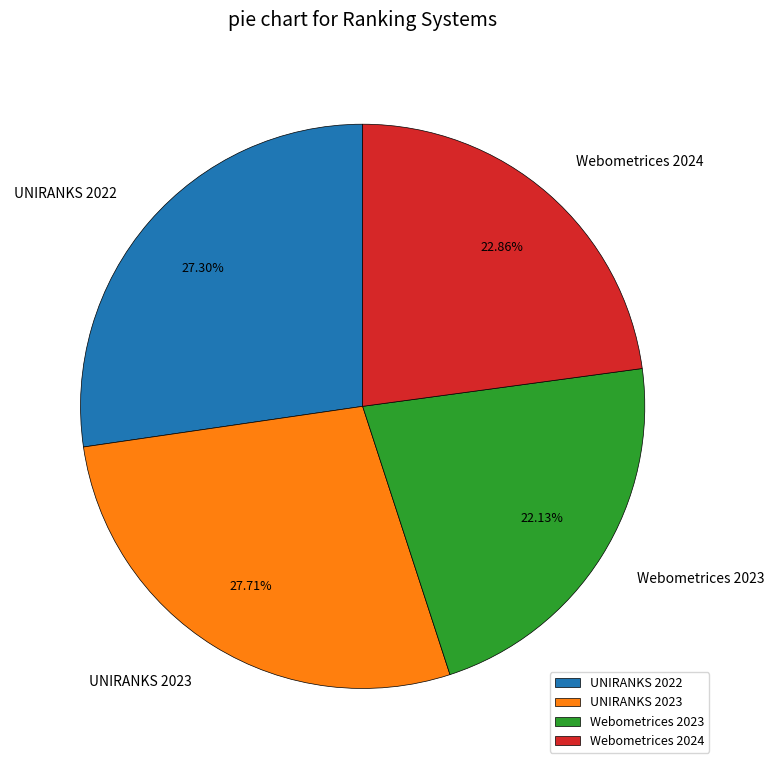

To the nearest percent, what is the difference between the Webometrices 2024 and Webometrices 2023 slice percentages?

1%